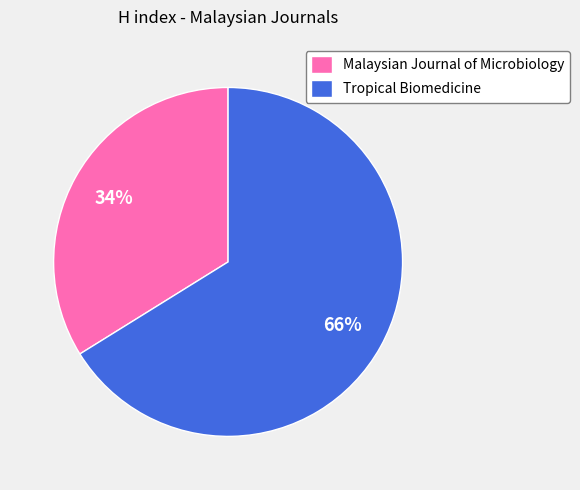

To the nearest percent, what is the combined percentage of Malaysian Journal of Microbiology and Tropical Biomedicine?

100%